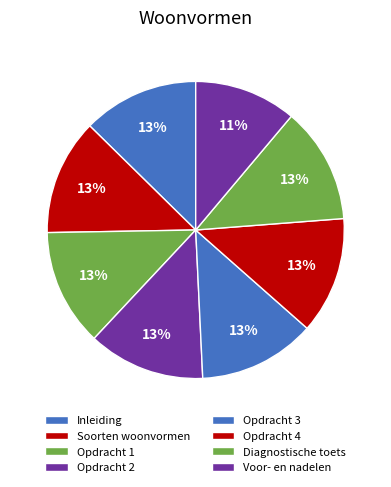

Count the number of slices in the pie.

8